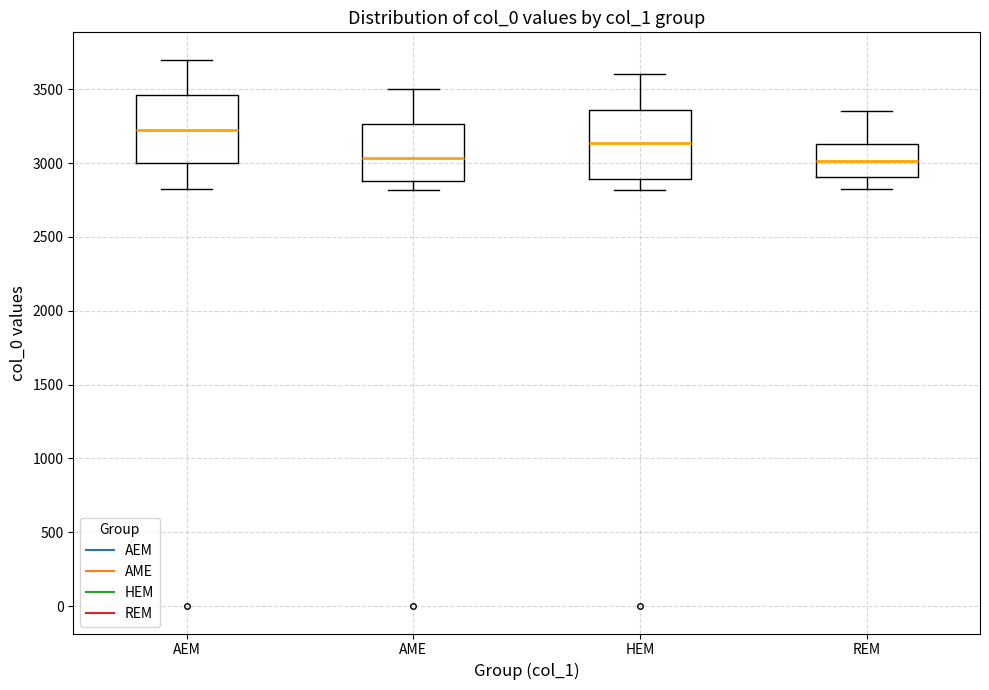

Where does the upper whisker of the box for REM end on the y-axis? The values are not printed on the chart, so give them approximately, as read against the axis.

3350